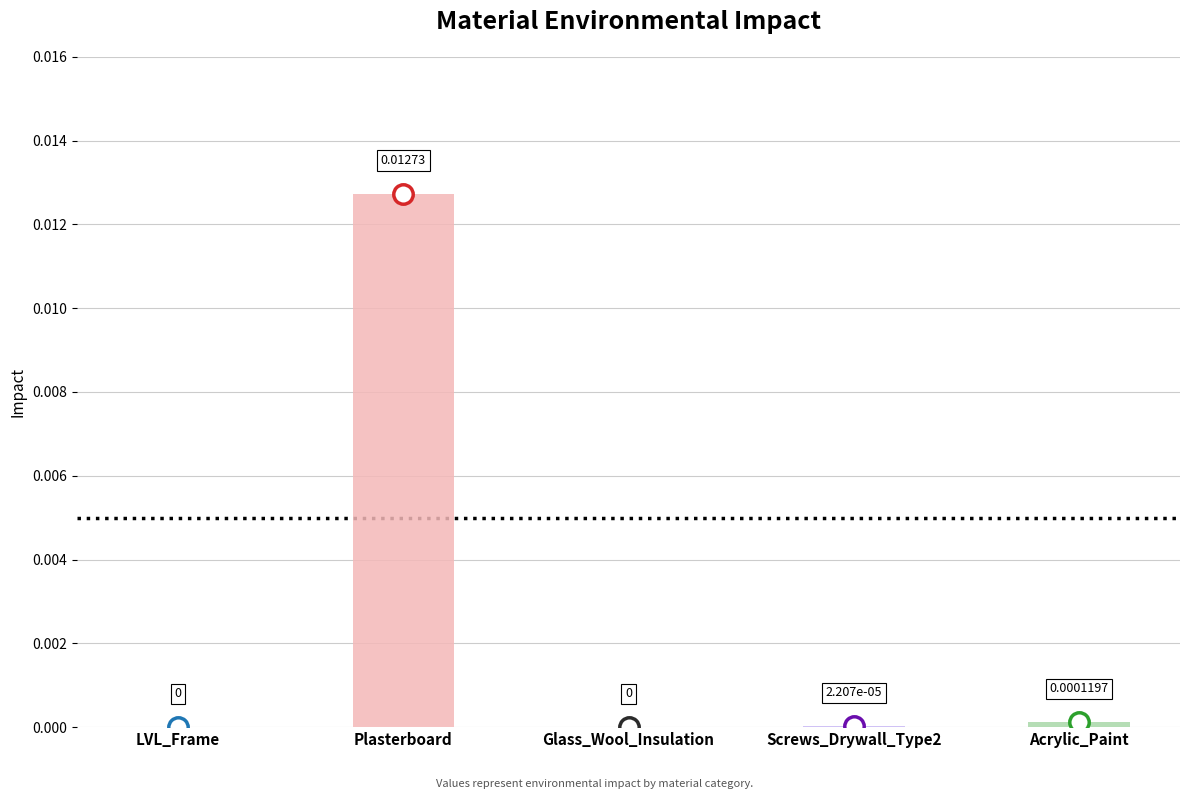

Which category has the highest value across all series?

Plasterboard